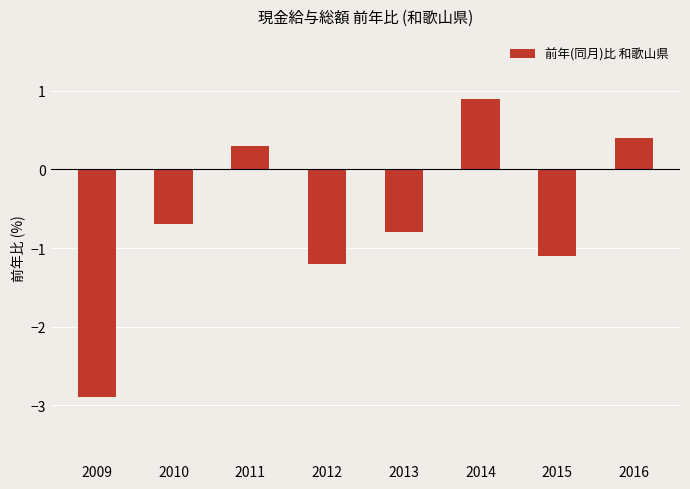

What is the minimum value shown in the chart?

-2.9